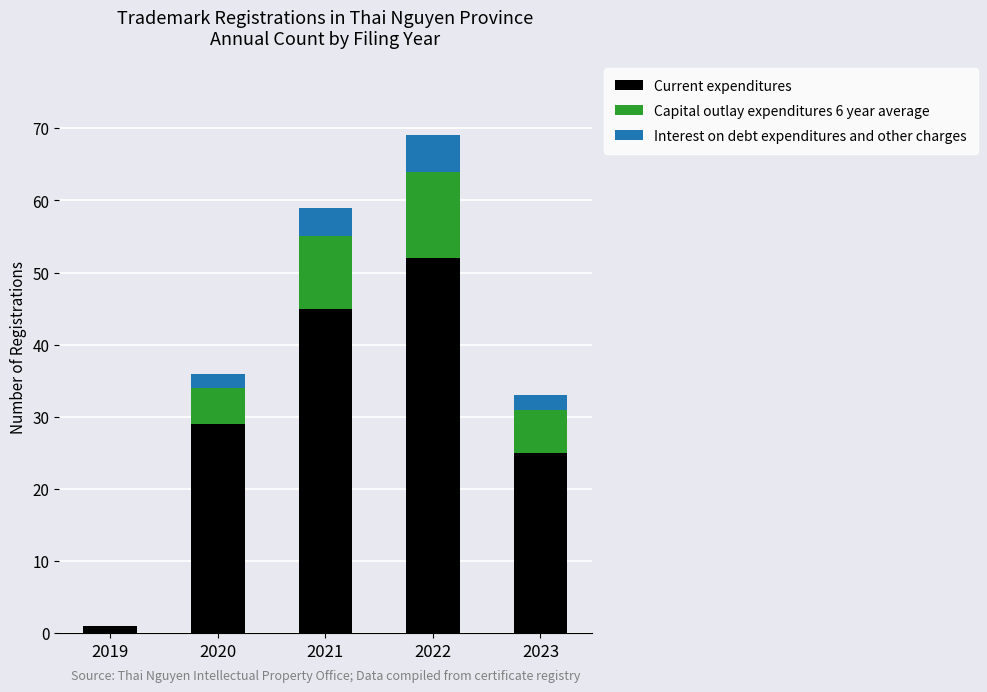

How many series are shown in this chart?

3